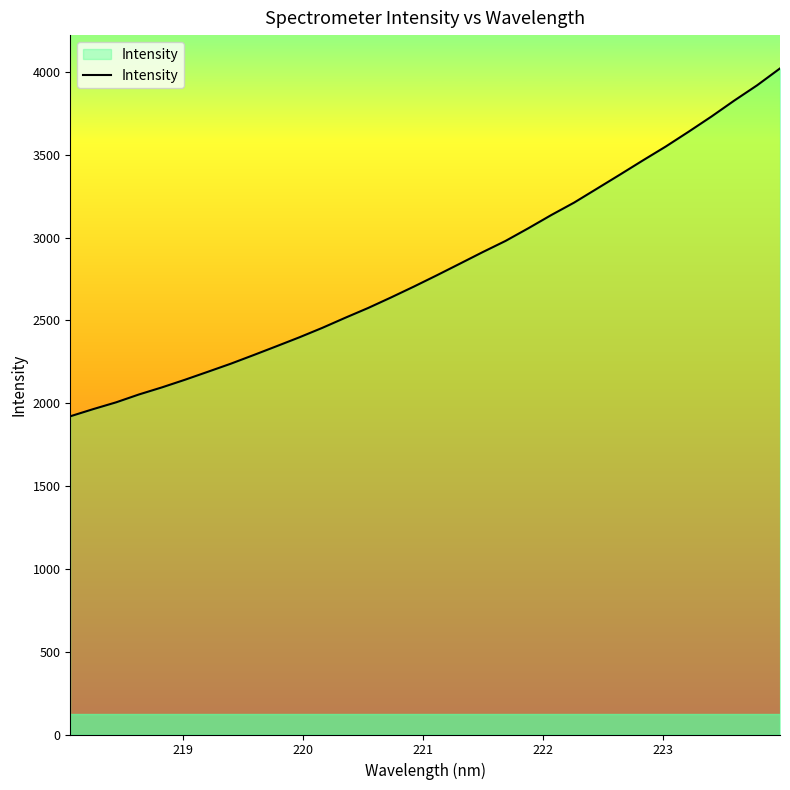

What is the greatest value displayed?

4022.2